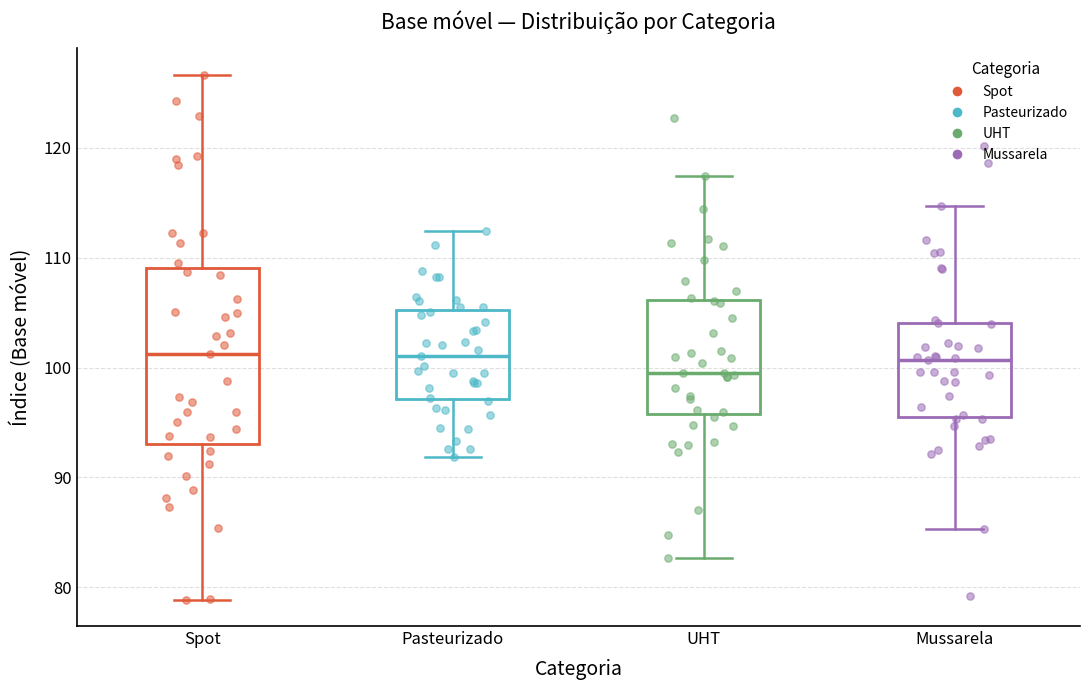

Comparing the boxes themselves (not the whiskers), which one is the tallest?

Spot